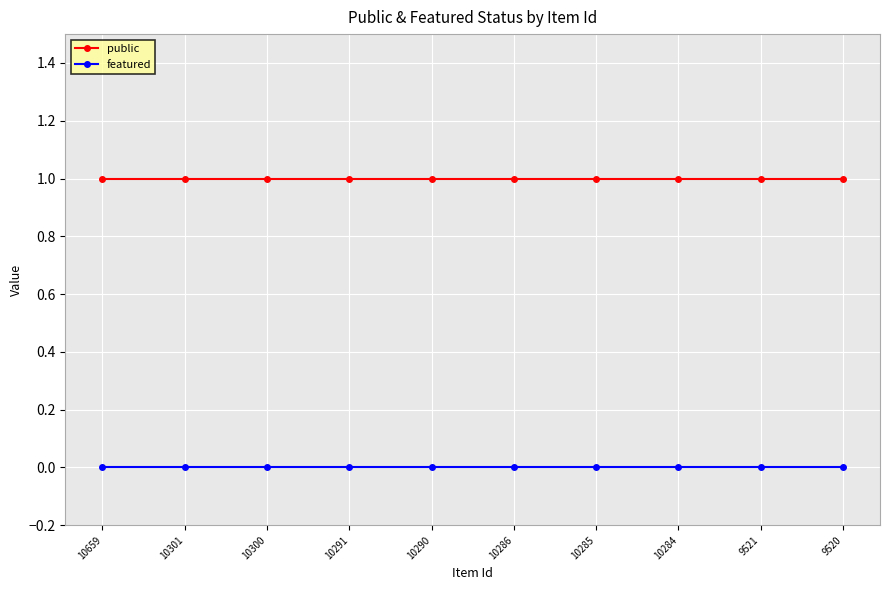

What is the sum of all public values?

10